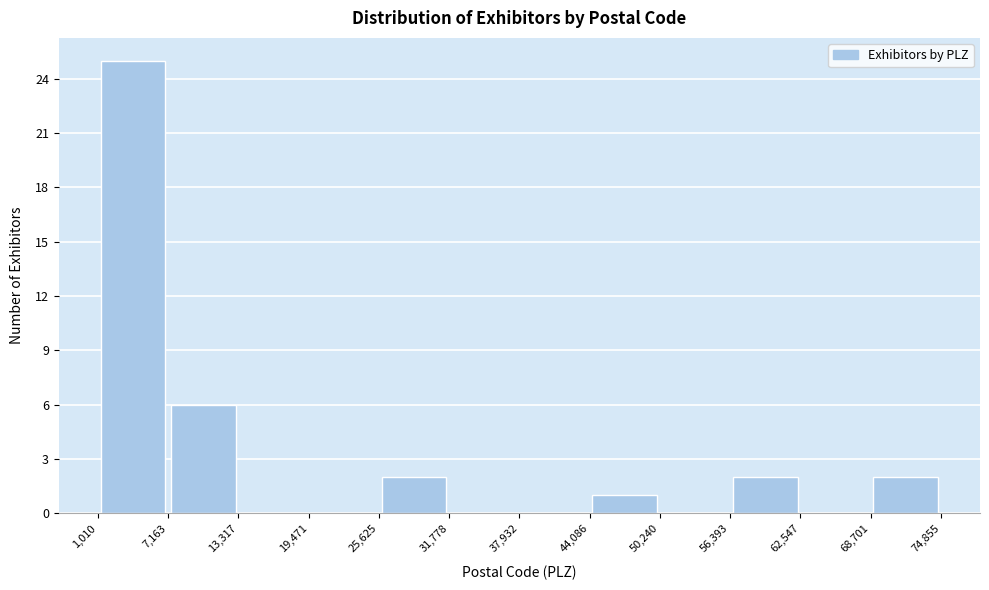

Reading left to right, transcribe this chart: for each bar, give the range it covers on the x-axis and its height. The values are not printed on the chart, so give them approximately, as read against the axis.

1,010 to 7,163: 25
7,163 to 13,317: 6
13,317 to 19,471: 0
19,471 to 25,625: 0
25,625 to 31,778: 2
31,778 to 37,932: 0
37,932 to 44,086: 0
44,086 to 50,240: 1
50,240 to 56,393: 0
56,393 to 62,547: 2
62,547 to 68,701: 0
68,701 to 74,855: 2